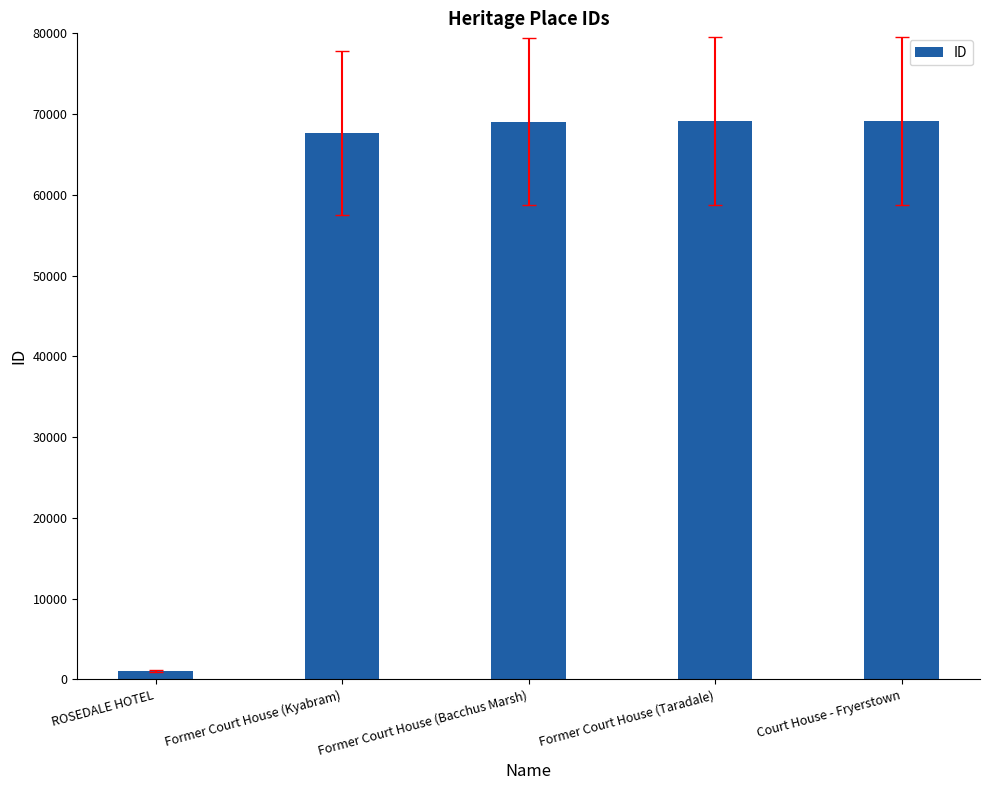

Read the value at Former Court House (Kyabram), to the nearest 50.

67650